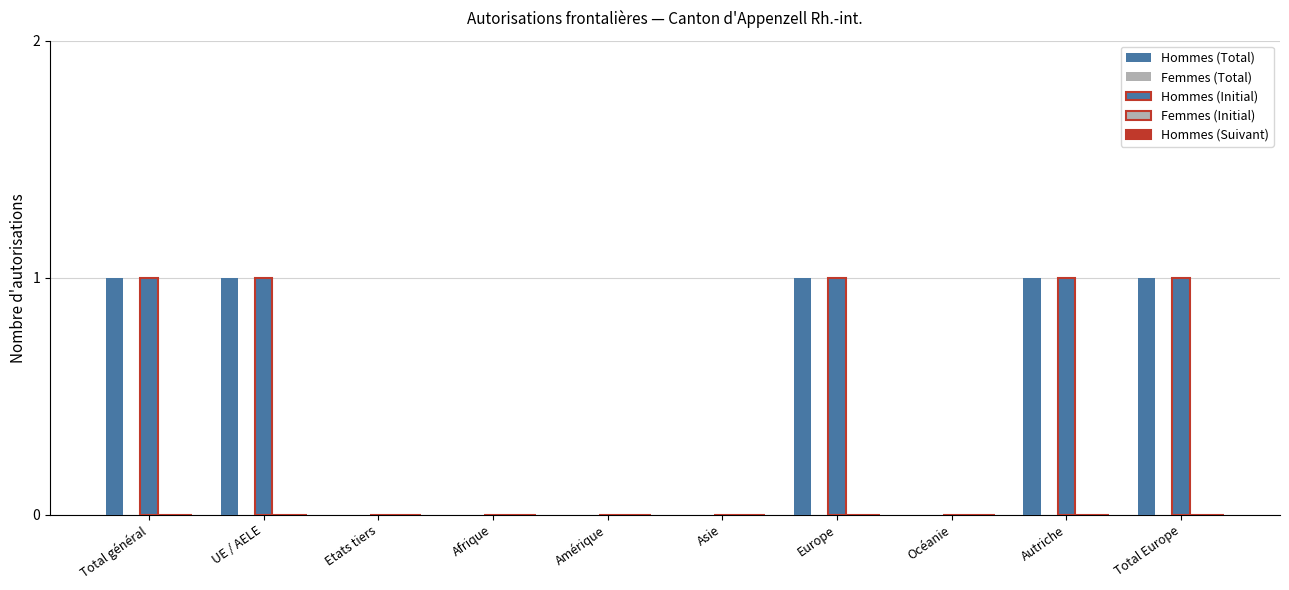

What is the label of the 6th bar from the left?

Asie